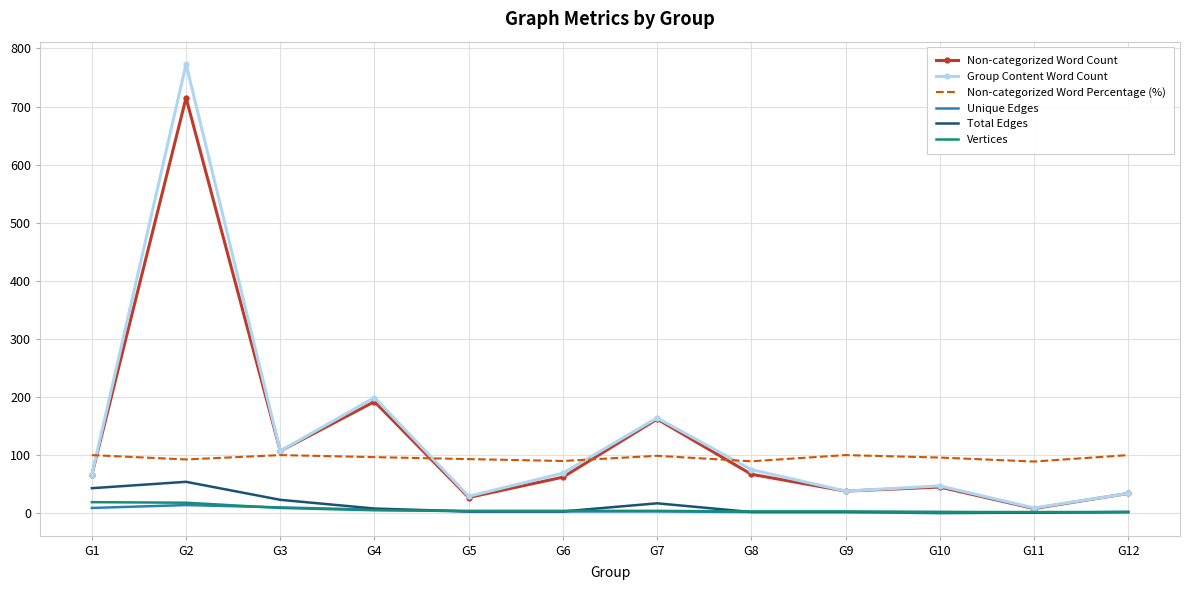

At which category is the sum across all series the highest?

G2